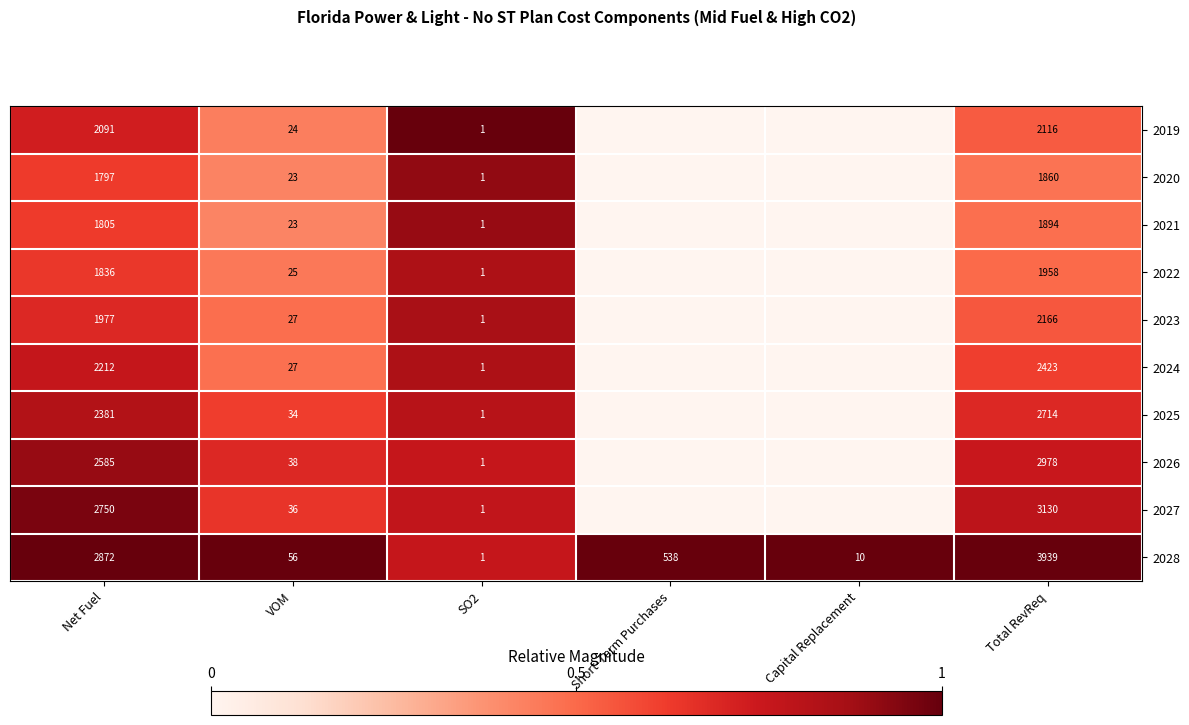

Read the 2028 value at Total RevReq, to the nearest 100.

3900